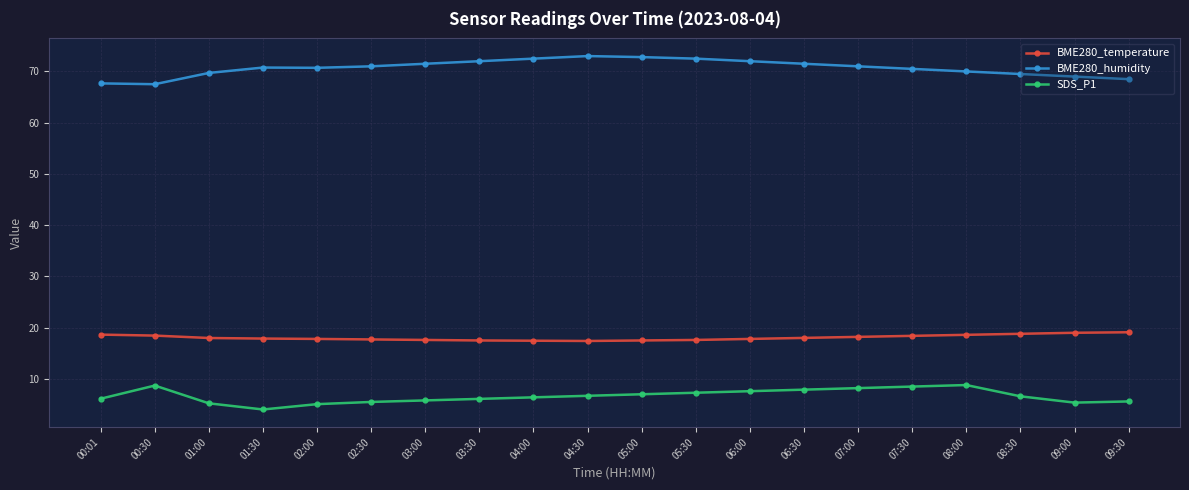

Which series has the largest total across all categories?

BME280_humidity